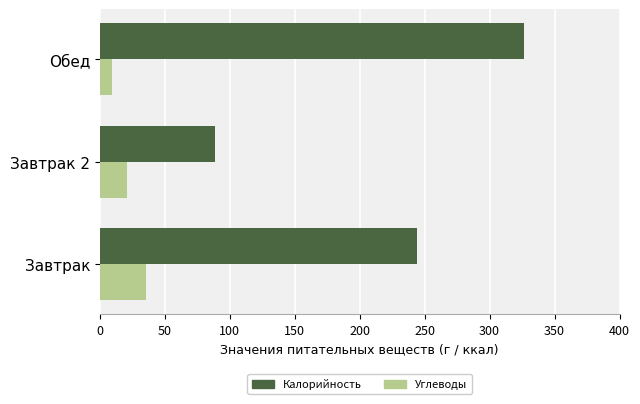

Where is Углеводы nearest to the value 22?

Завтрак 2